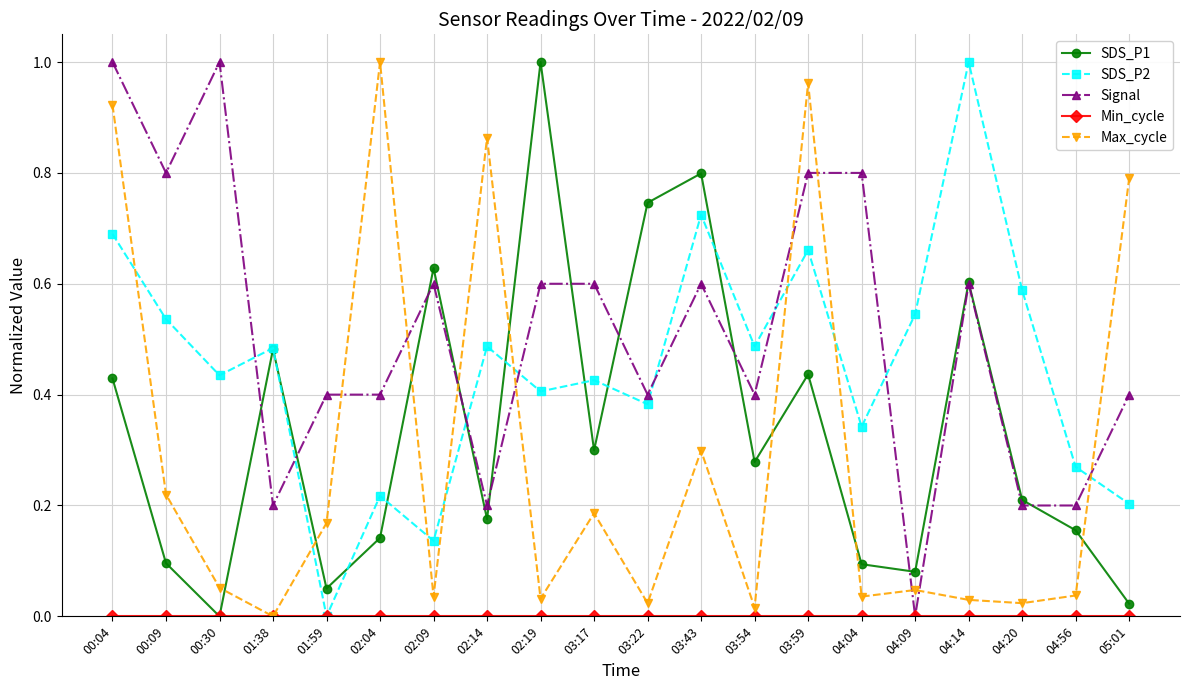

Which series changed the most between 00:09 and 05:01?

Max_cycle